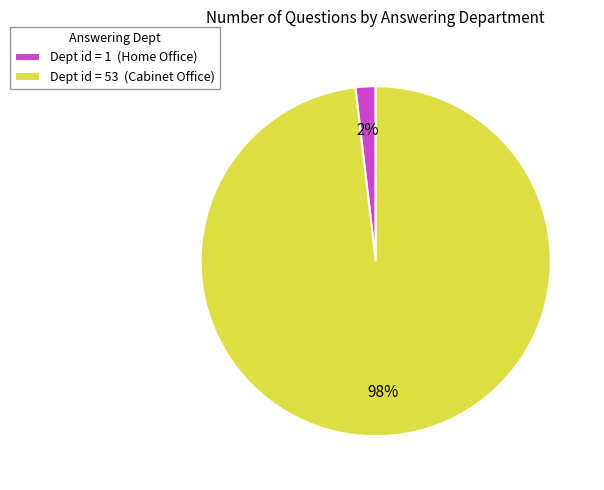

Is it true that Dept id = 1 (Home Office) is 8% of the pie?

False